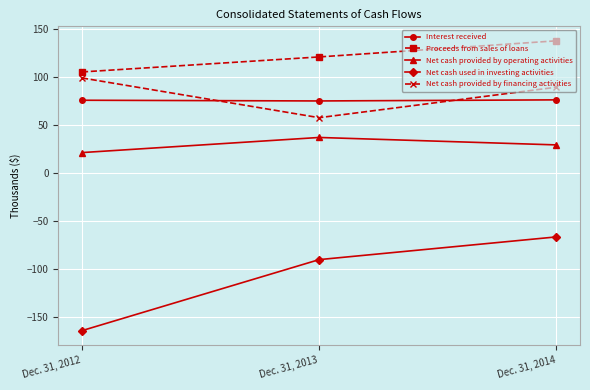

What are all the series names shown in the legend?

Interest received, Proceeds from sales of loans, Net cash provided by operating activities, Net cash used in investing activities, Net cash provided by financing activities